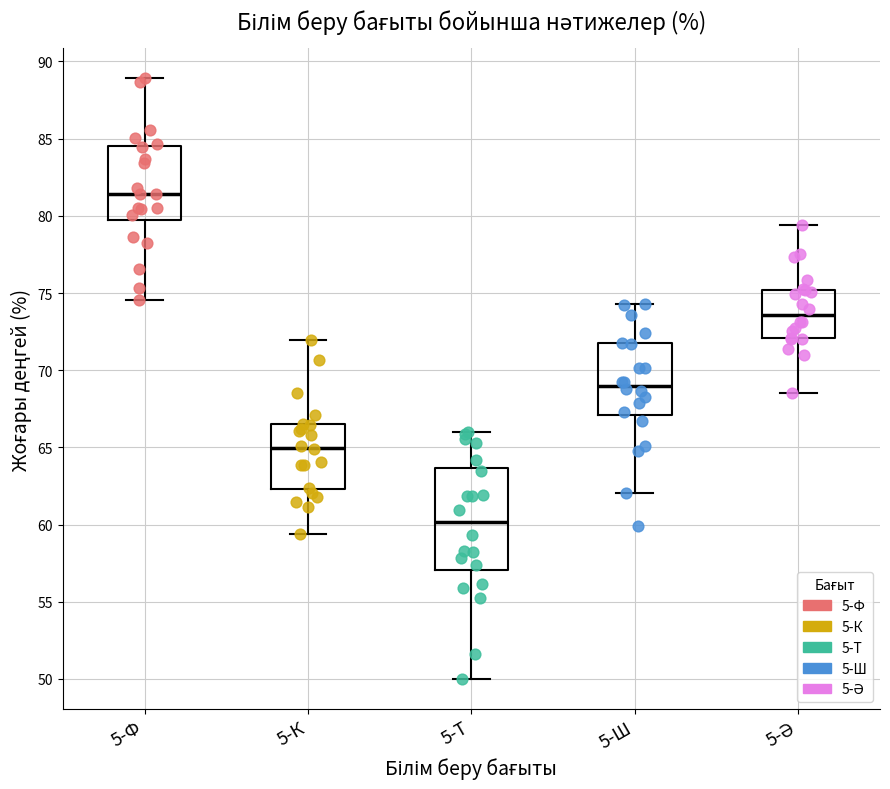

Reading left to right, transcribe this box plot: for each box, give where its median line is, the range the box spans, and where its two whiskers end, as read against the y-axis. The values are not printed on the chart, so give them approximately, as read against the axis.

5-Ф: median 81.5, box 79.5 to 84.5, whiskers 74.5 to 89.0
5-К: median 65.0, box 62.5 to 66.5, whiskers 59.5 to 72.0
5-Т: median 60.0, box 57.0 to 63.5, whiskers 50.0 to 66.0
5-Ш: median 69.0, box 67.0 to 71.5, whiskers 62.0 to 74.5
5-Ә: median 73.5, box 72.0 to 75.0, whiskers 68.5 to 79.5